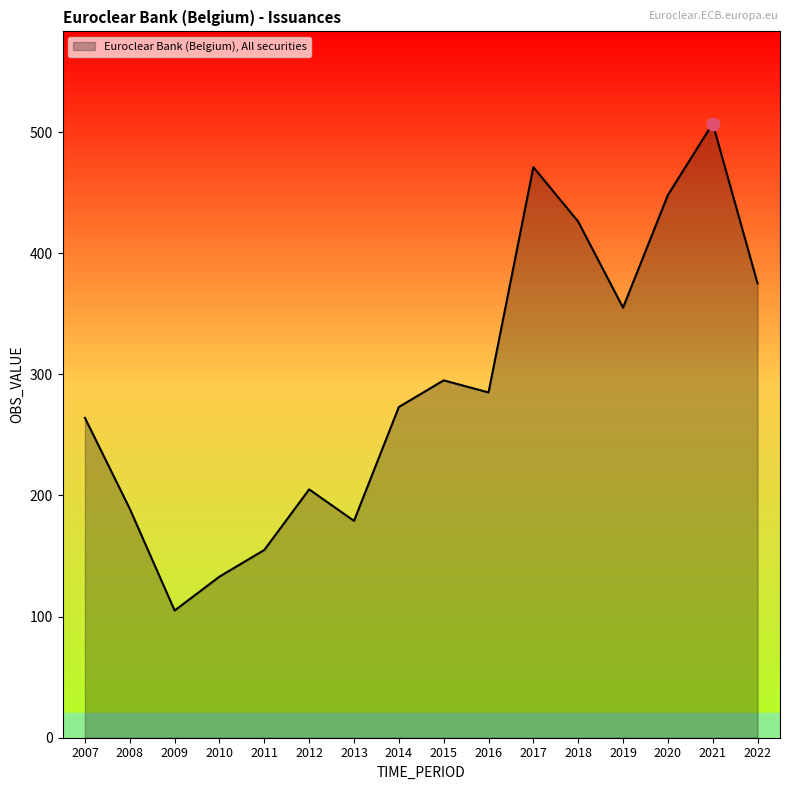

Between 2010 and 2018, which is larger?

2018